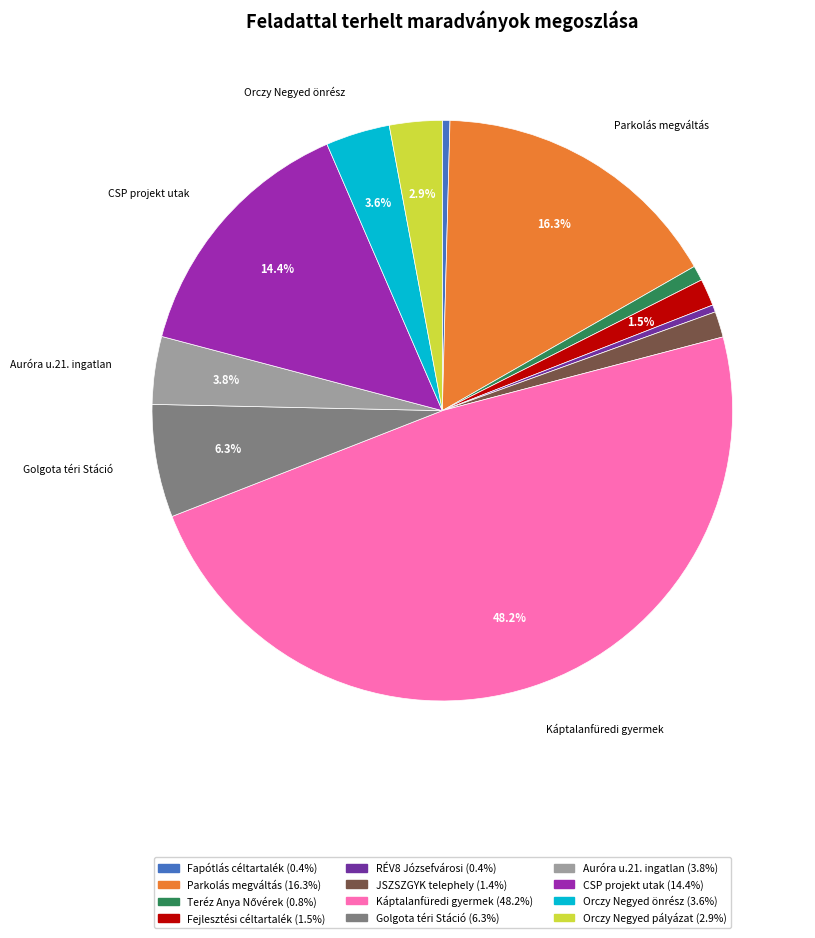

Does any single category account for the majority?

No